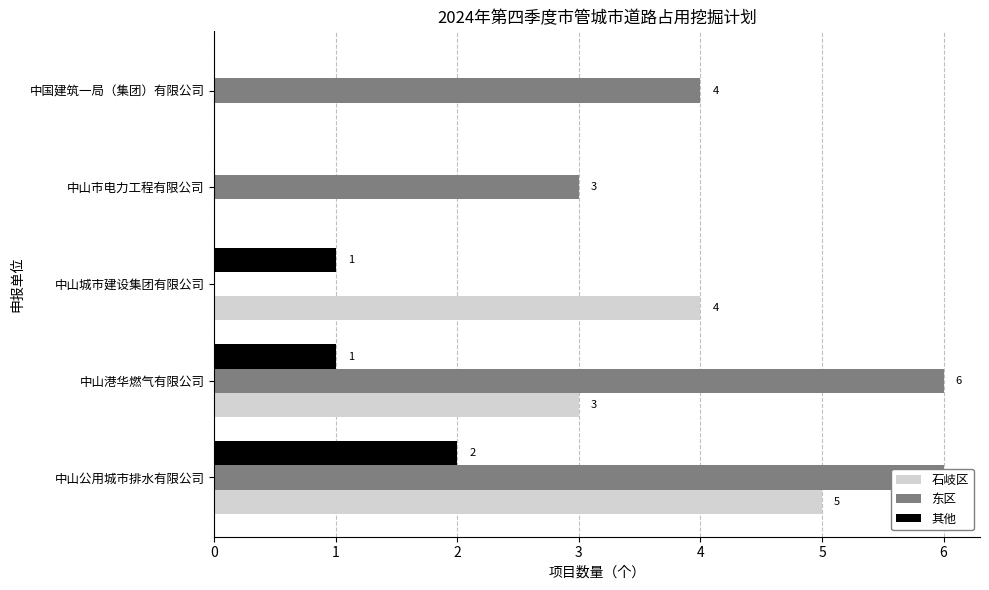

What is the total value across all series at 中国建筑一局（集团）有限公司?

4